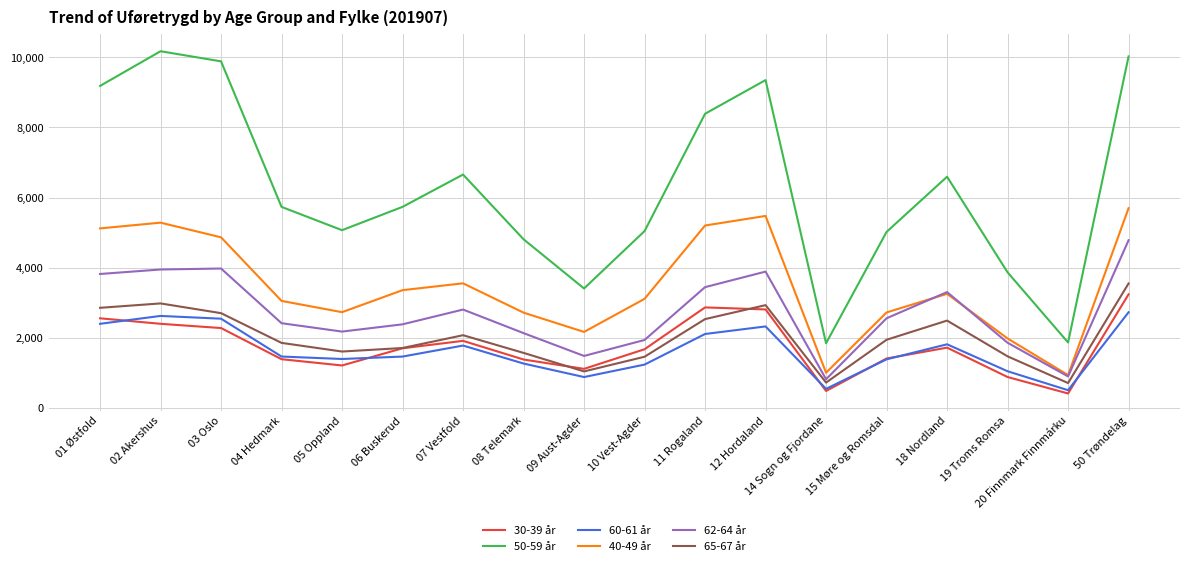

What is the spread (max minus min) of values at 20 Finnmark Finnmárku?

1456